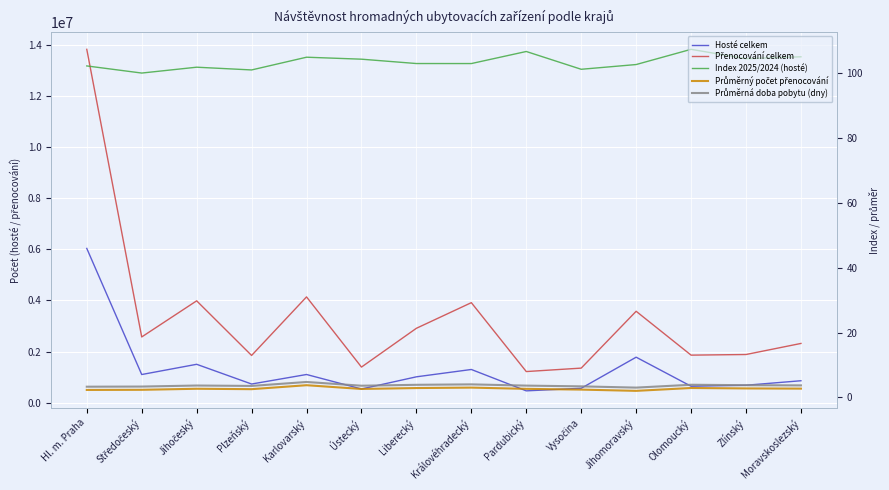

Is this an area chart (filled region under the line)?

No